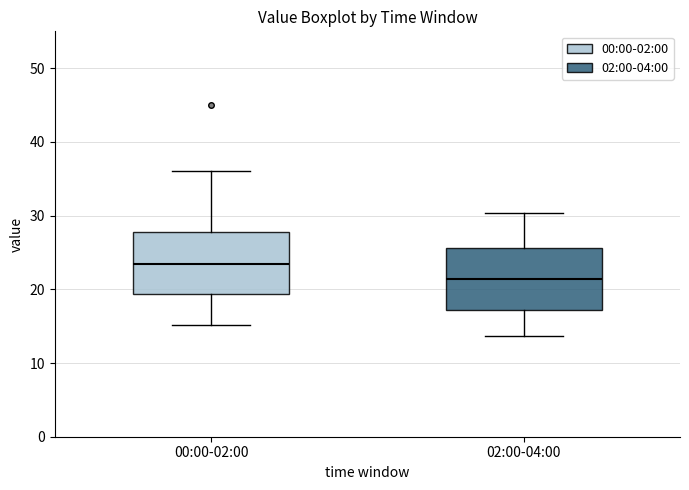

Which box's median line is the lowest?

02:00-04:00